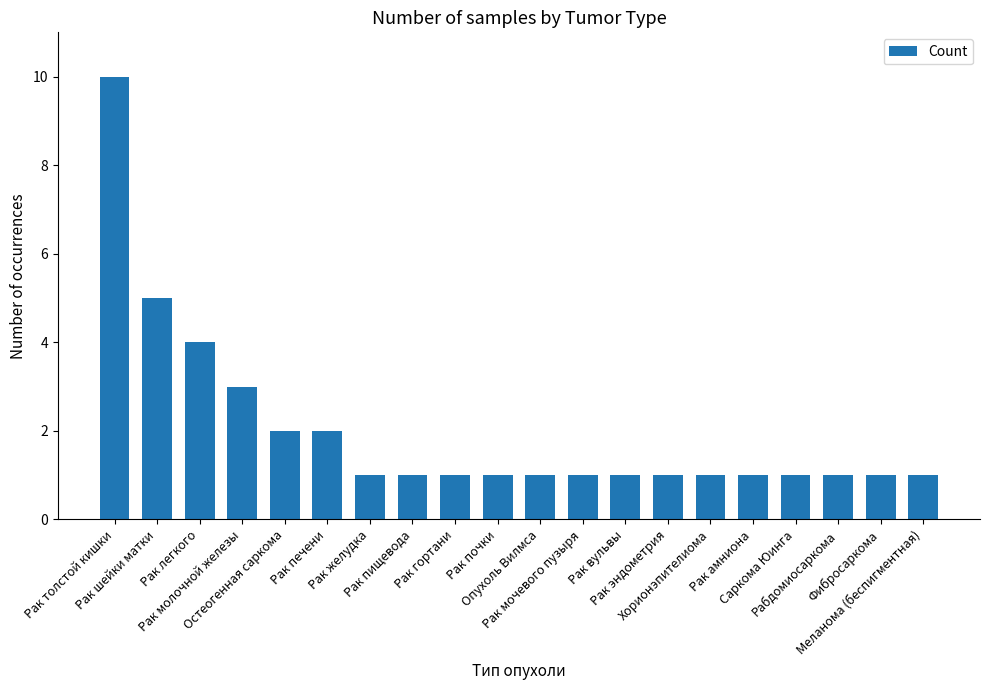

What is the minimum value shown in the chart?

1